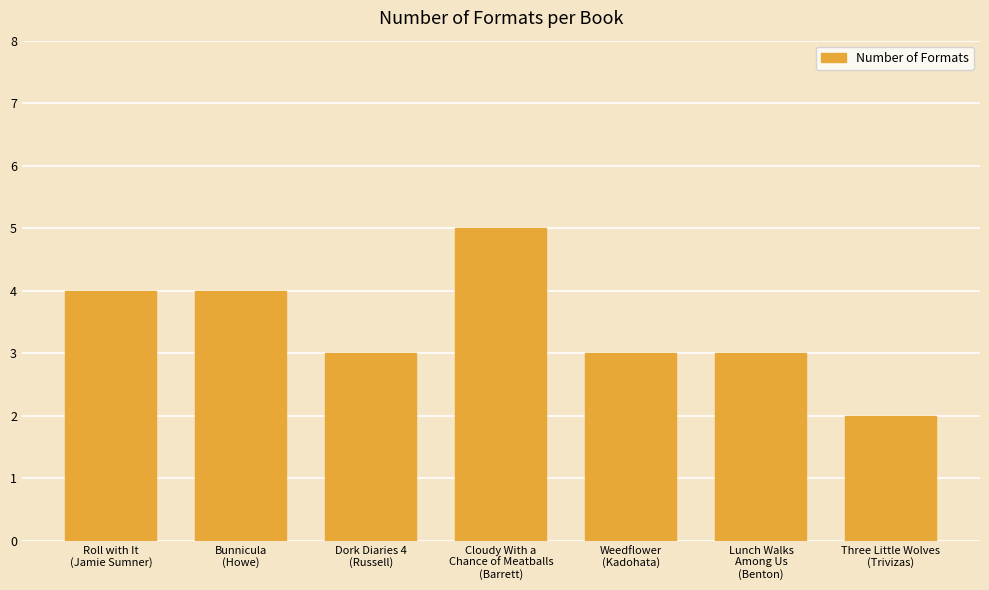

What is the average value?

3